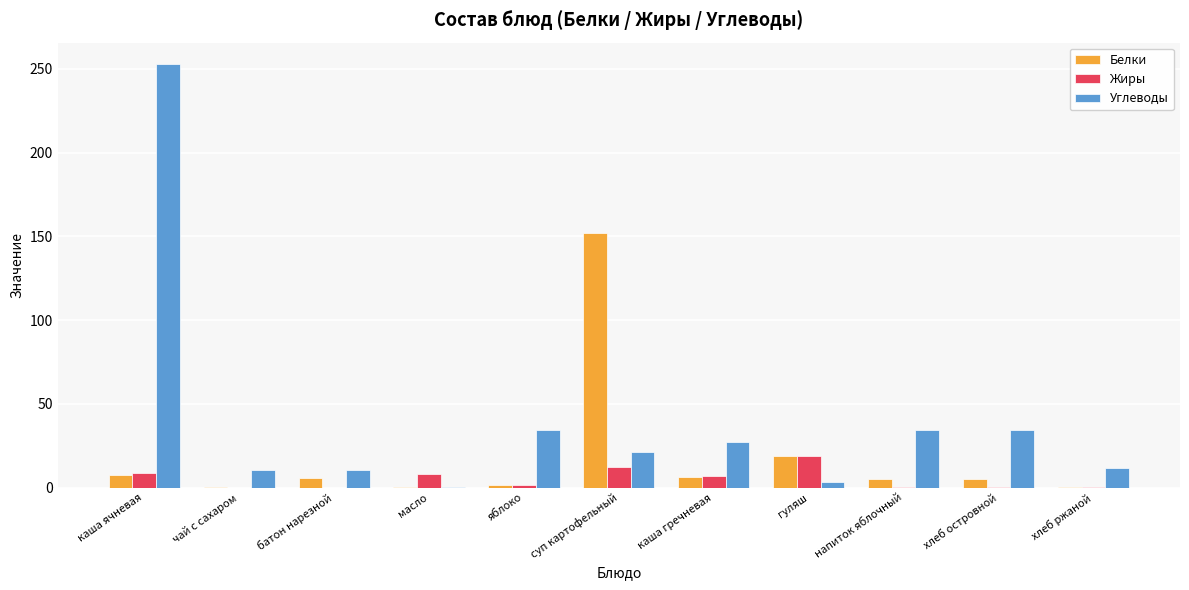

Is the value of Белки at каша гречневая greater than the value of Углеводы at яблоко?

No